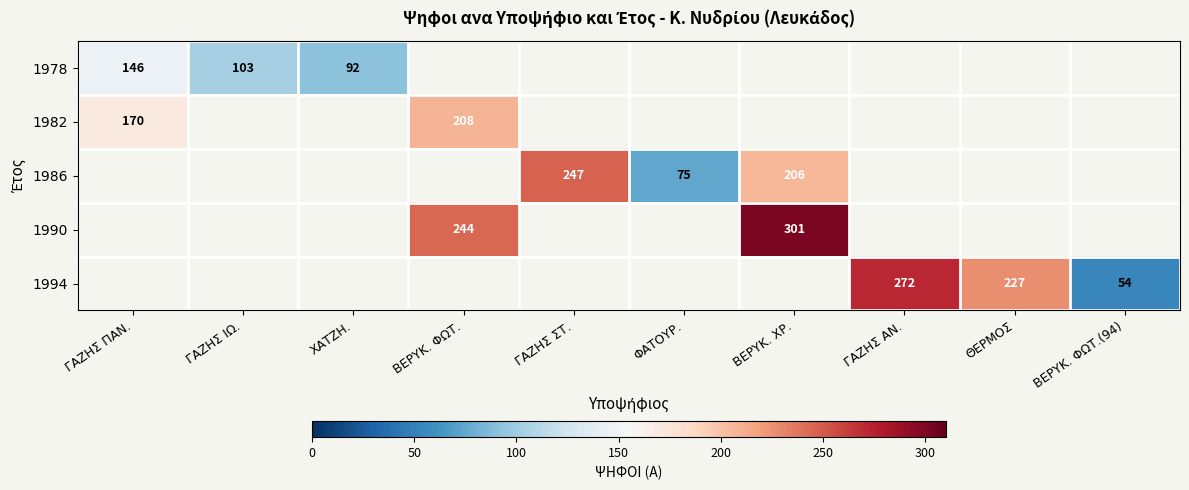

True or false: 1986 has a value of 75 at ΦΑΤΟΥΡ..

True